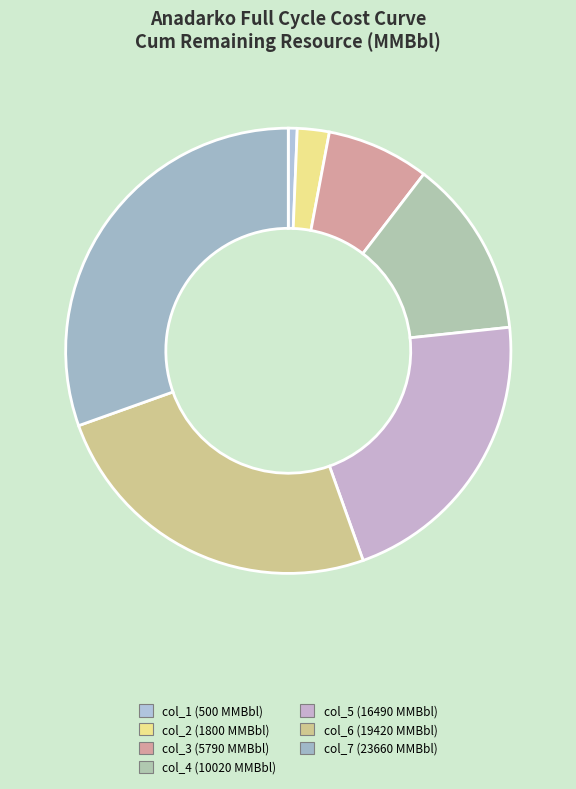

Is it true that col_6 is 15% of the pie?

False